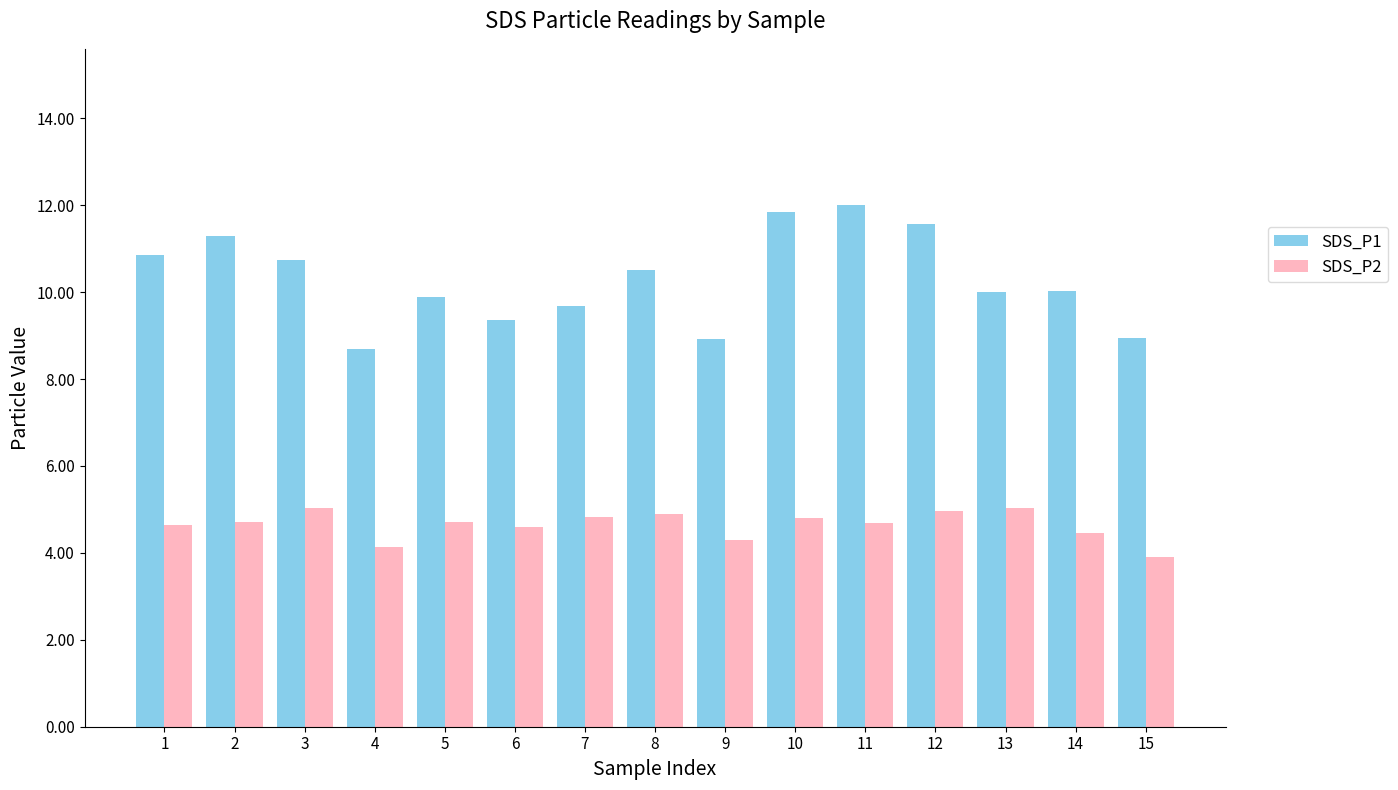

What is the total value across all series at 12?

16.5